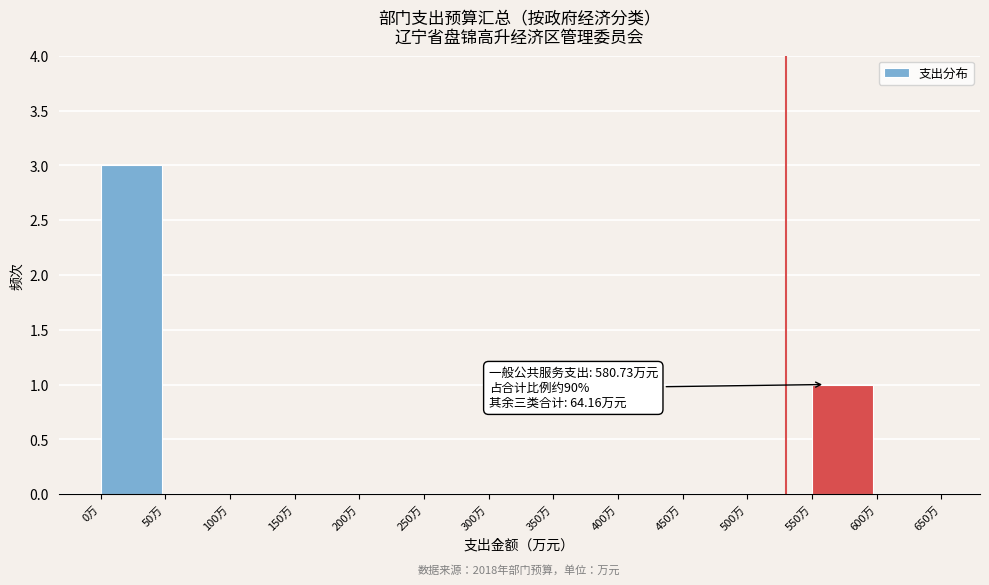

Over which range of the x-axis is the bar tallest?

0 to 50